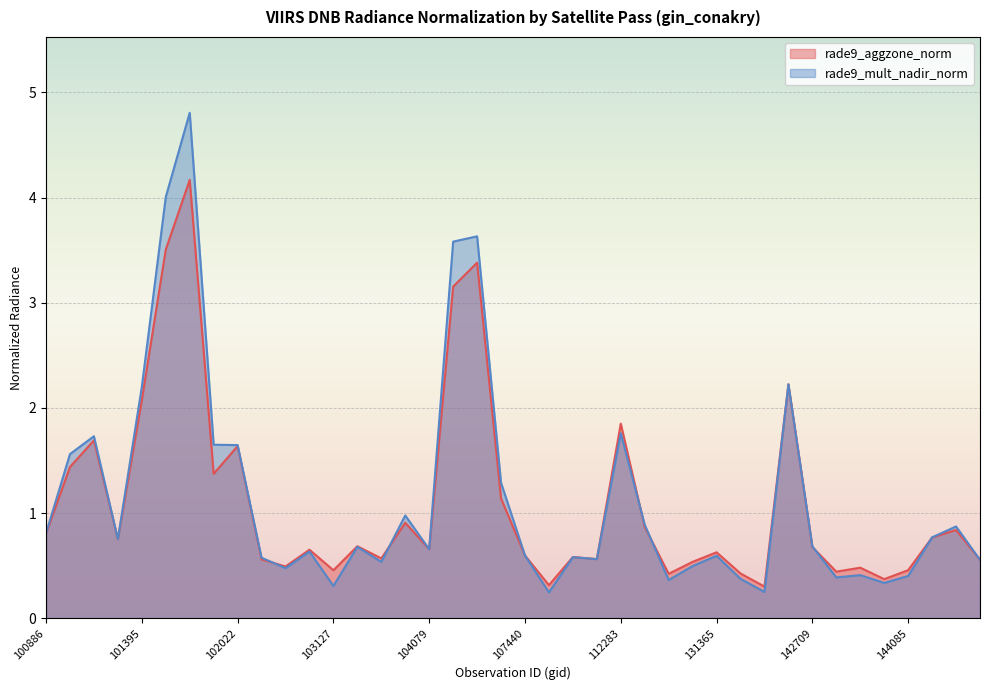

Does the chart display data point markers on the line(s)?

No